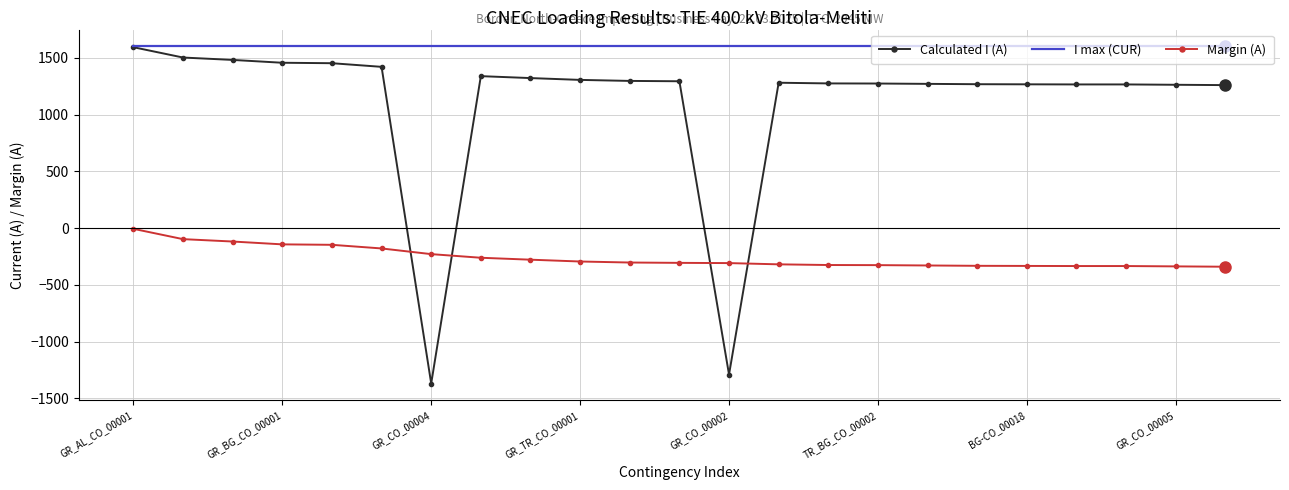

After their last crossing, which series has the higher values: Margin (A) or Calculated I (A)?

Calculated I (A)